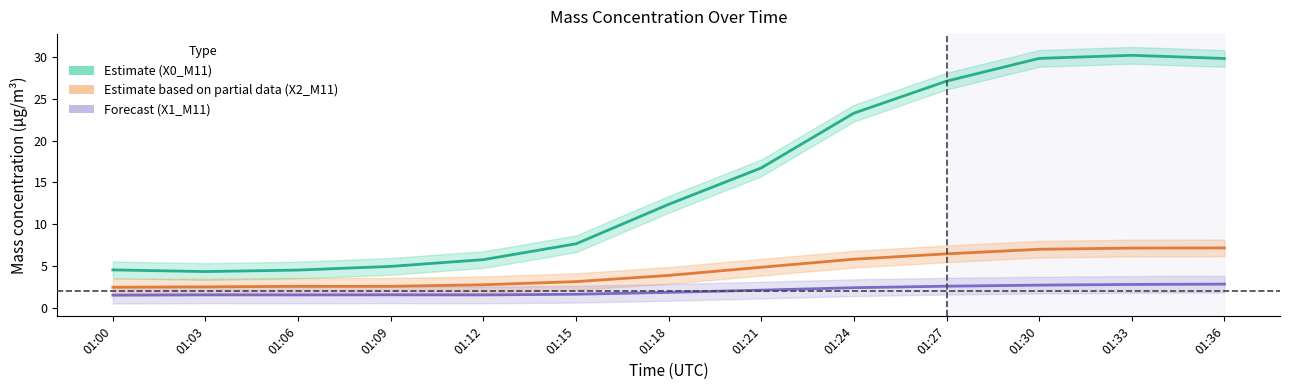

How many distinct data groups are displayed?

3